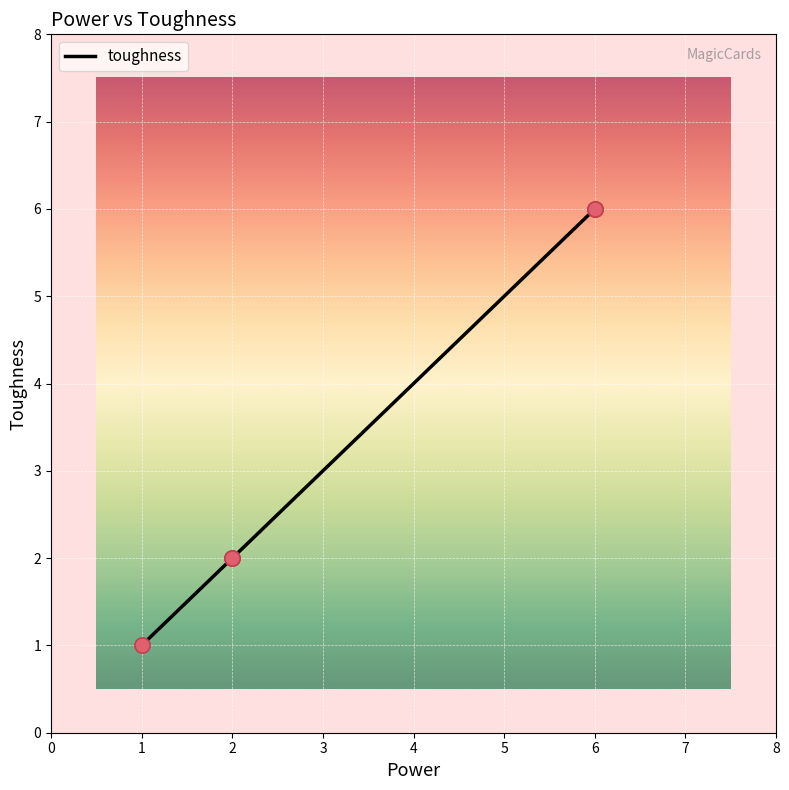

What is the change in value from 2 to 6?

+4